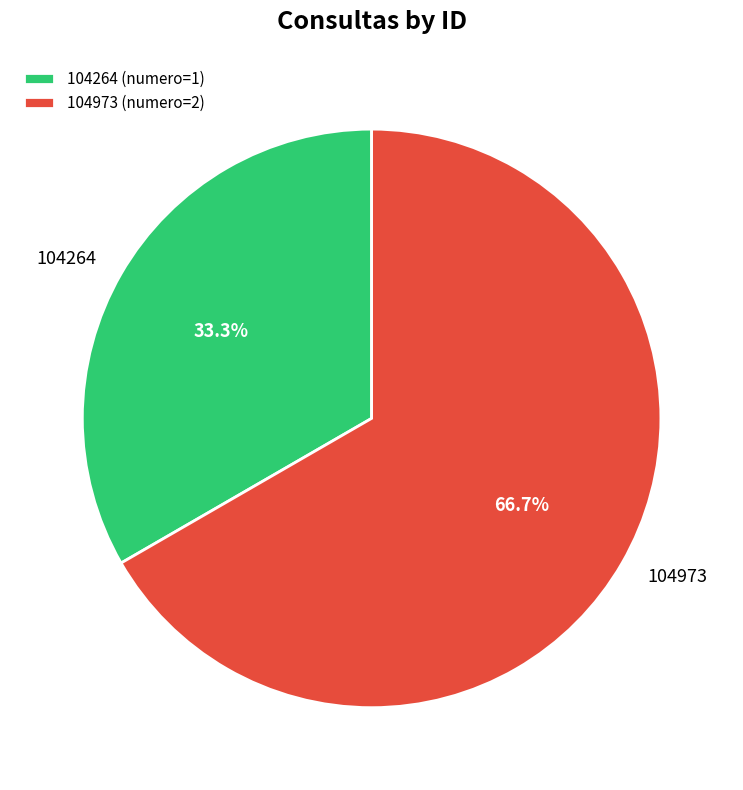

What is the smallest slice in the pie chart?

104264